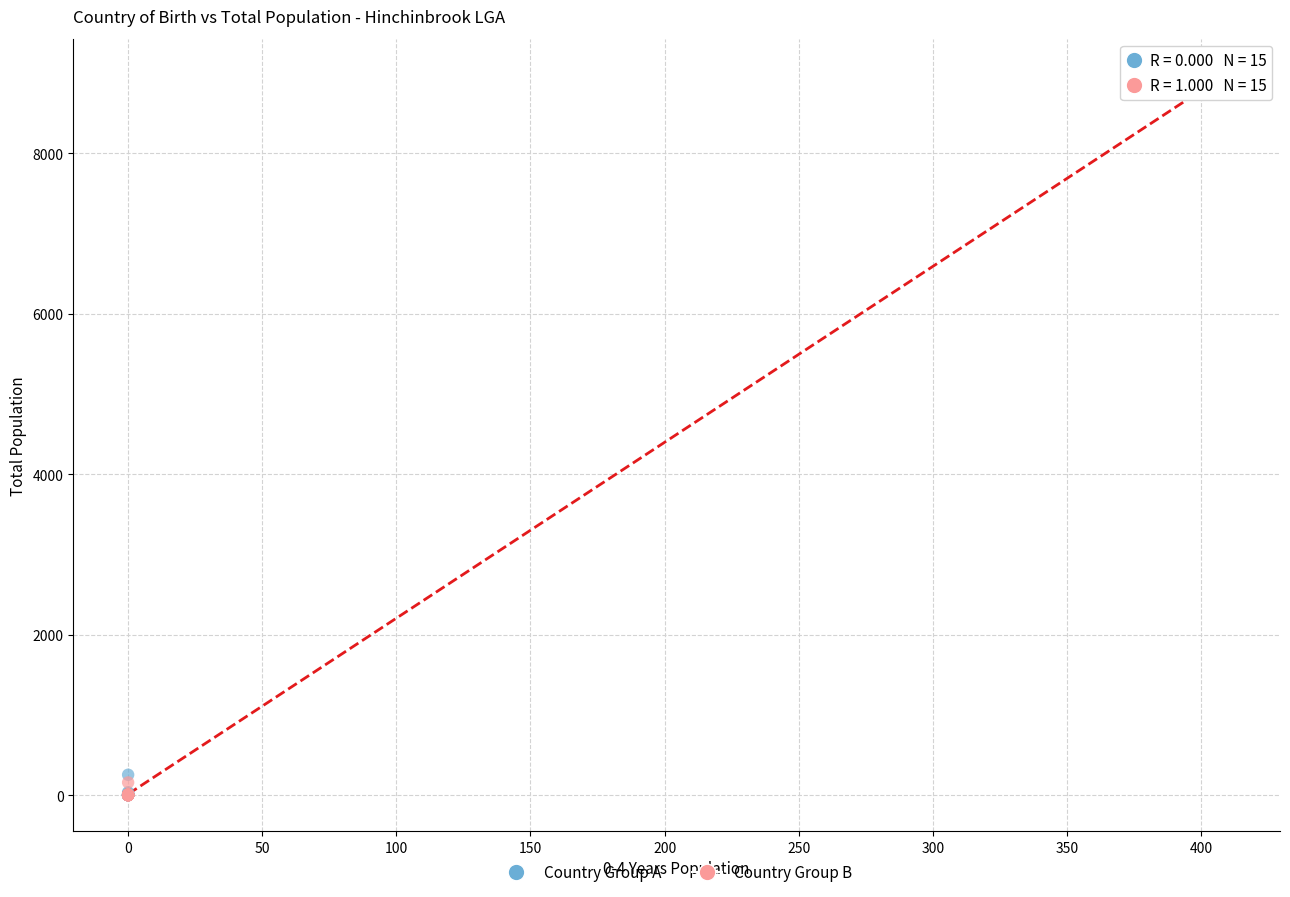

Which series reaches the maximum Y coordinate?

Country Group B